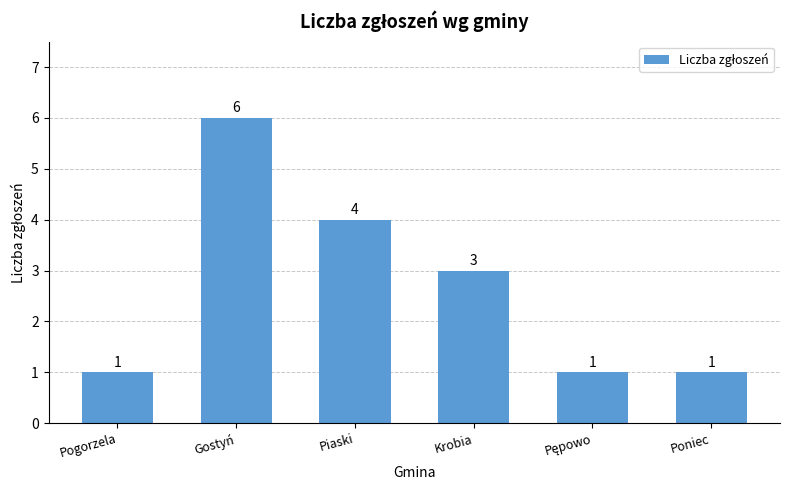

Approximately how many times larger is the value at Piaski compared to Poniec?

4.0